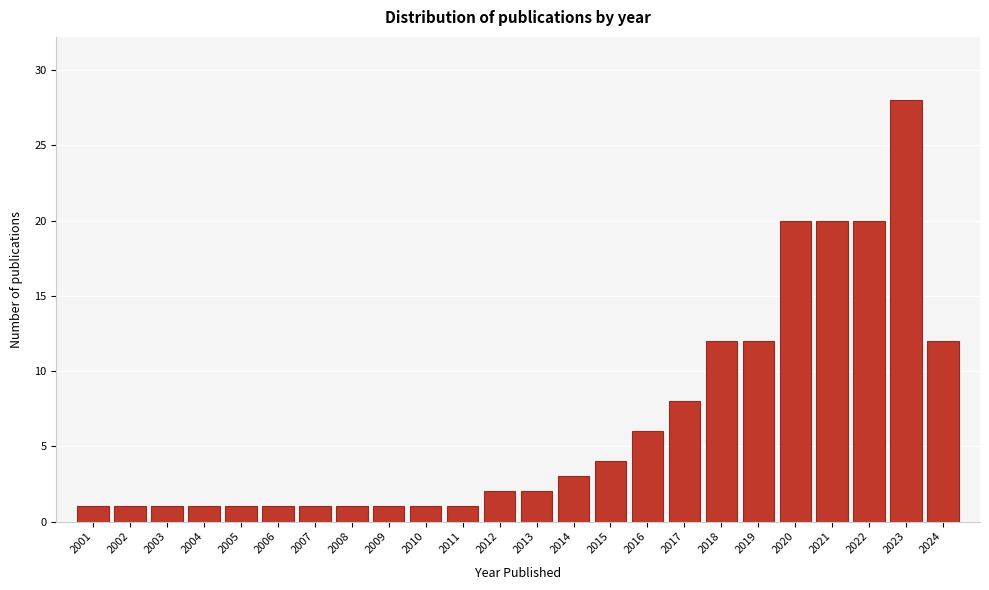

Reading left to right, extract all data points from this chart.

1	1	1	1	1	1	1	1	1	1	1	2	2	3	4	6	8	12	12	20	20	20	28	12